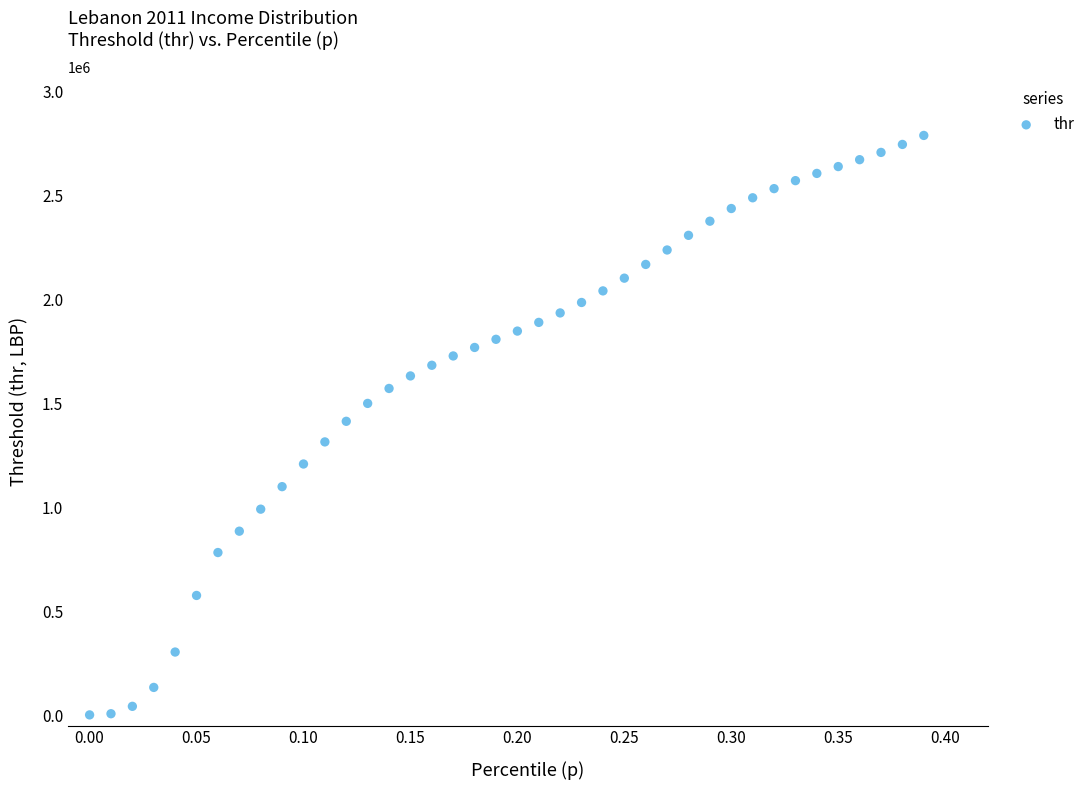

What is the range of Y values (max minus min)?

2787737.2